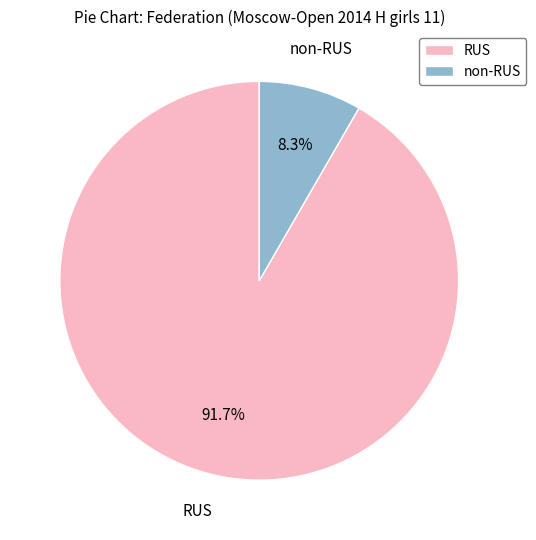

What percentage do RUS and non-RUS together represent?

100.0%